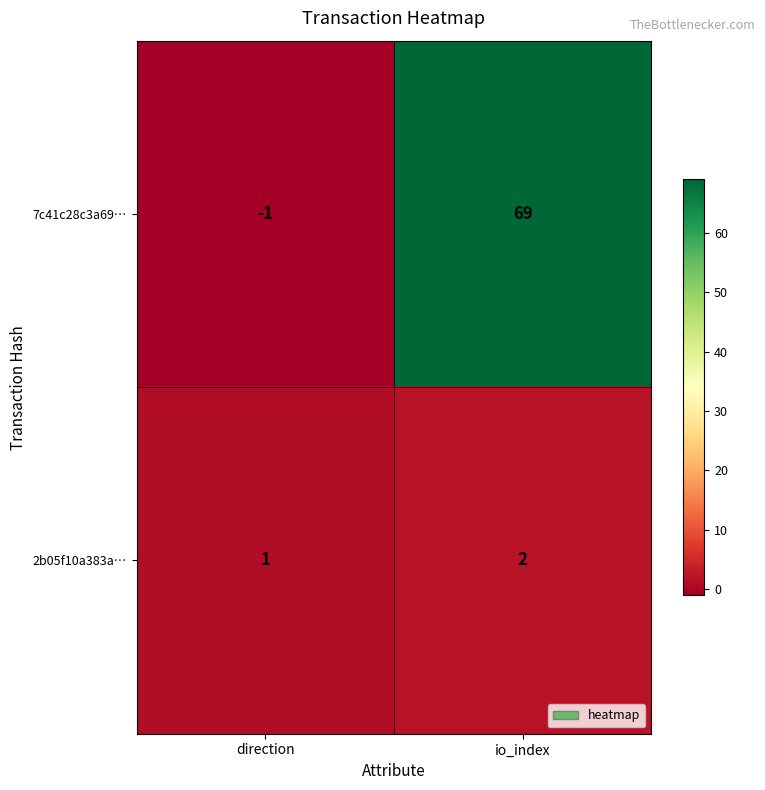

List the series in order of their overall mean, highest first.

7c41c28c3a69…, 2b05f10a383a…